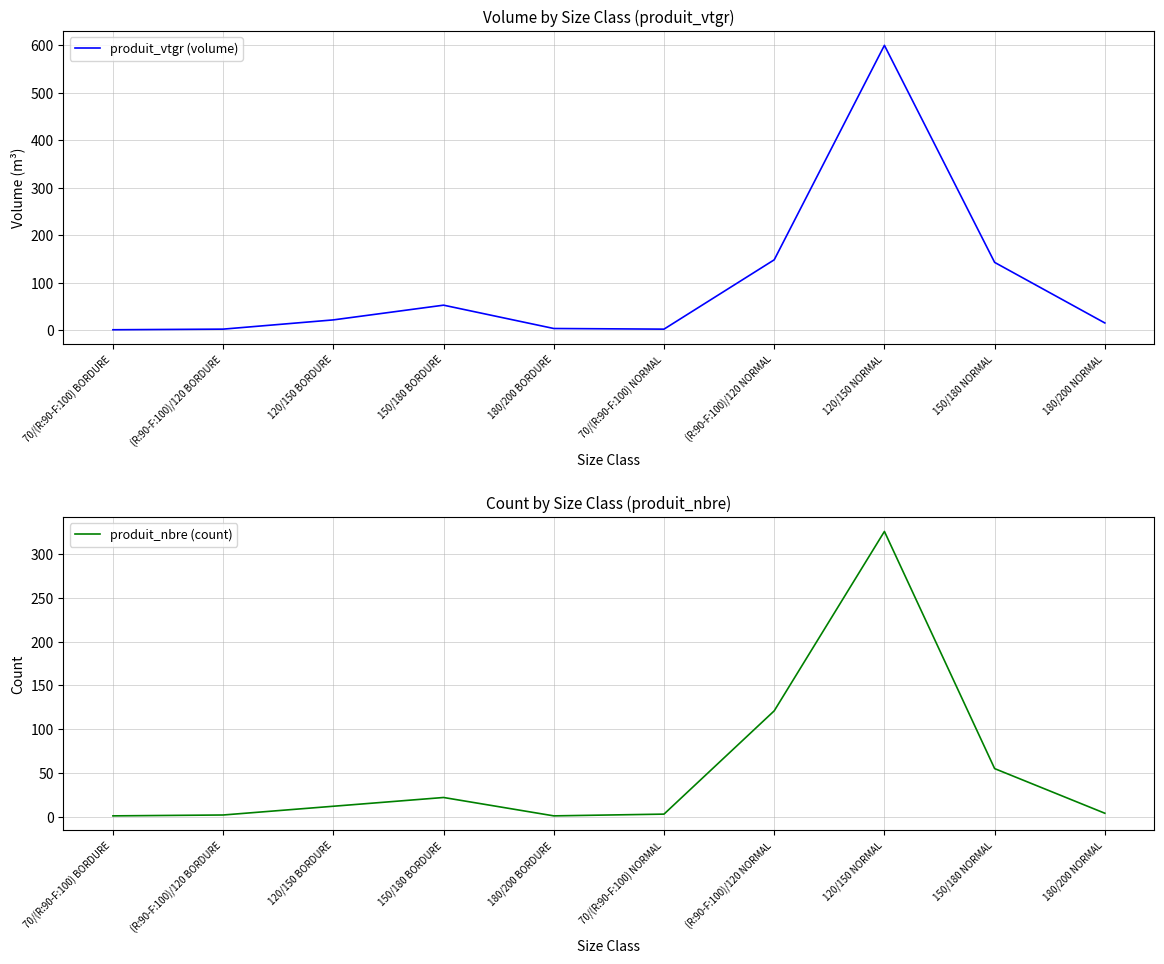

At which category does produit_nbre (count) reach its first local valley?

180/200 BORDURE